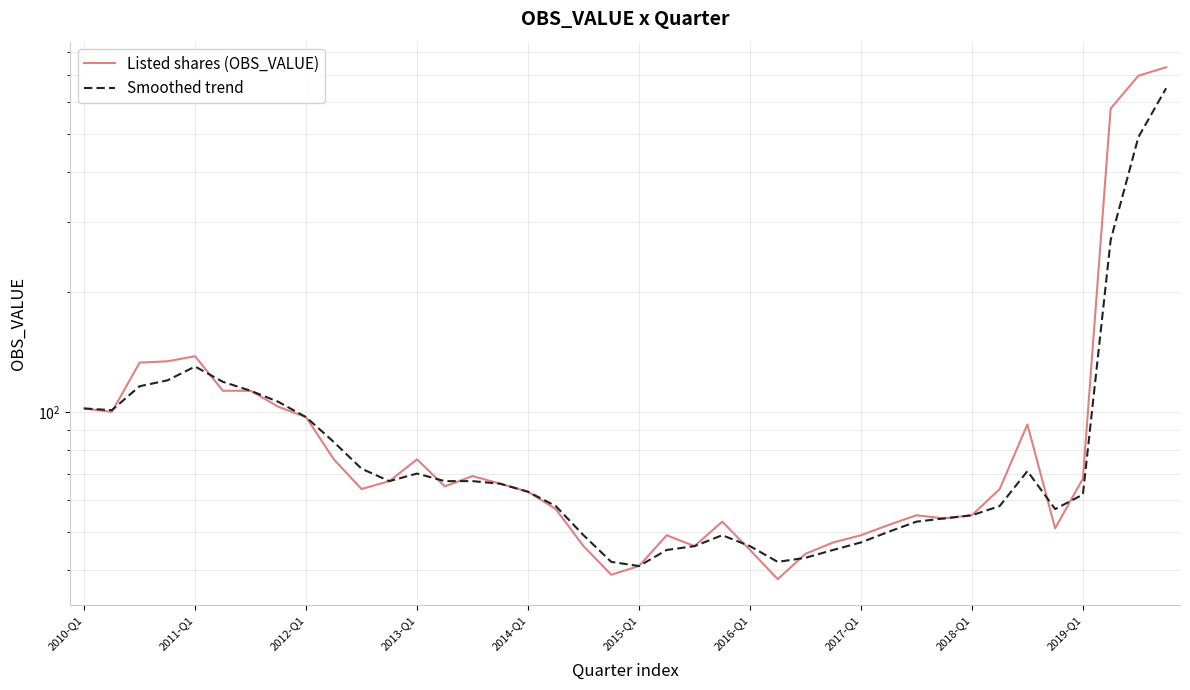

How many data points in Listed shares (OBS_VALUE) are above 65?

19